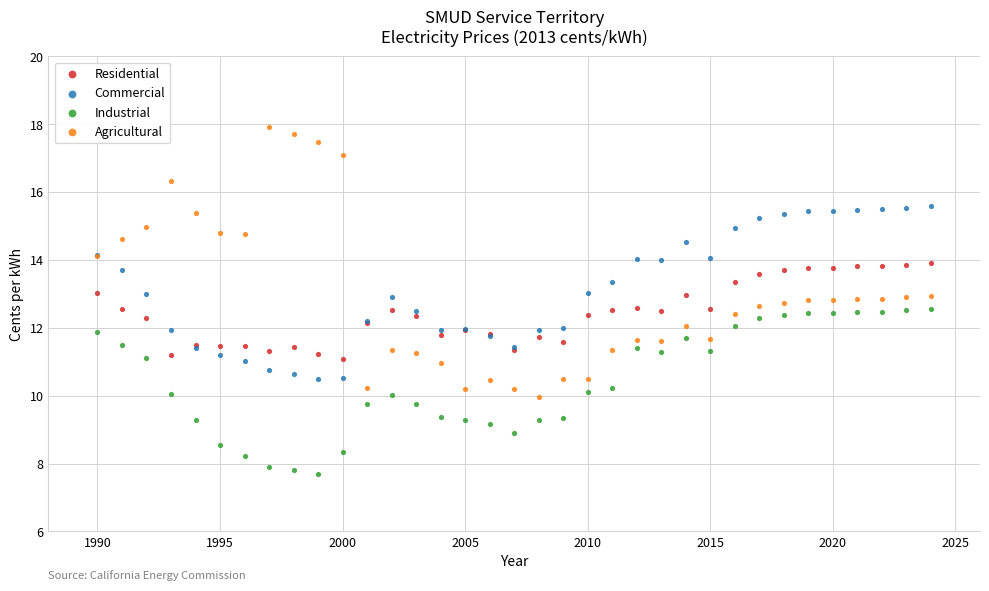

Which series contains the highest Y value?

Agricultural